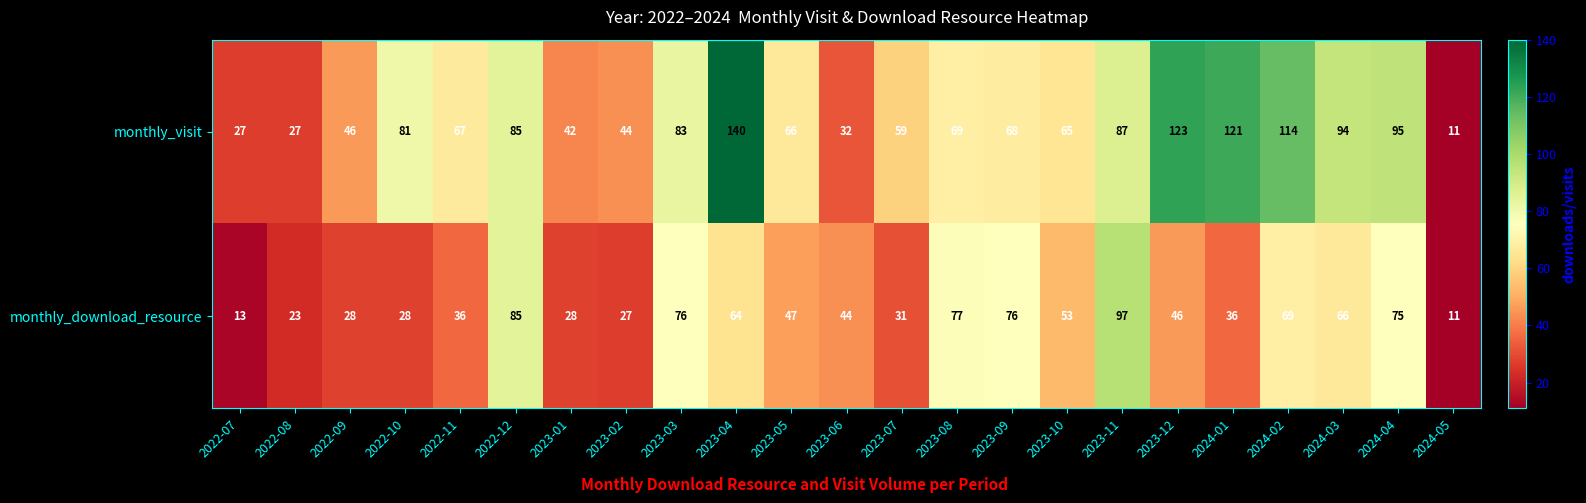

The value of monthly_visit at 2022-07 is 46. True or false?

False